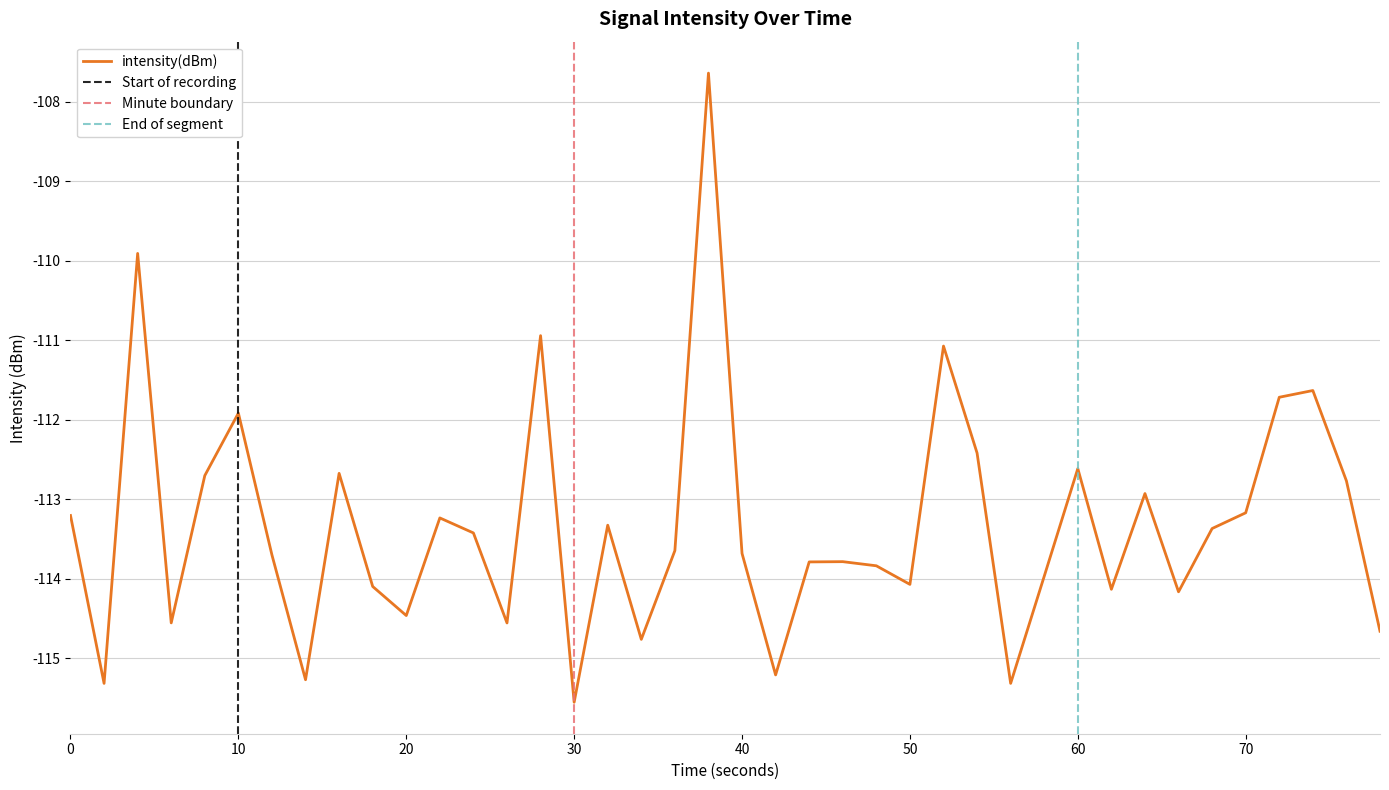

Which category has the lowest value in the intensity(dBm) series?

30